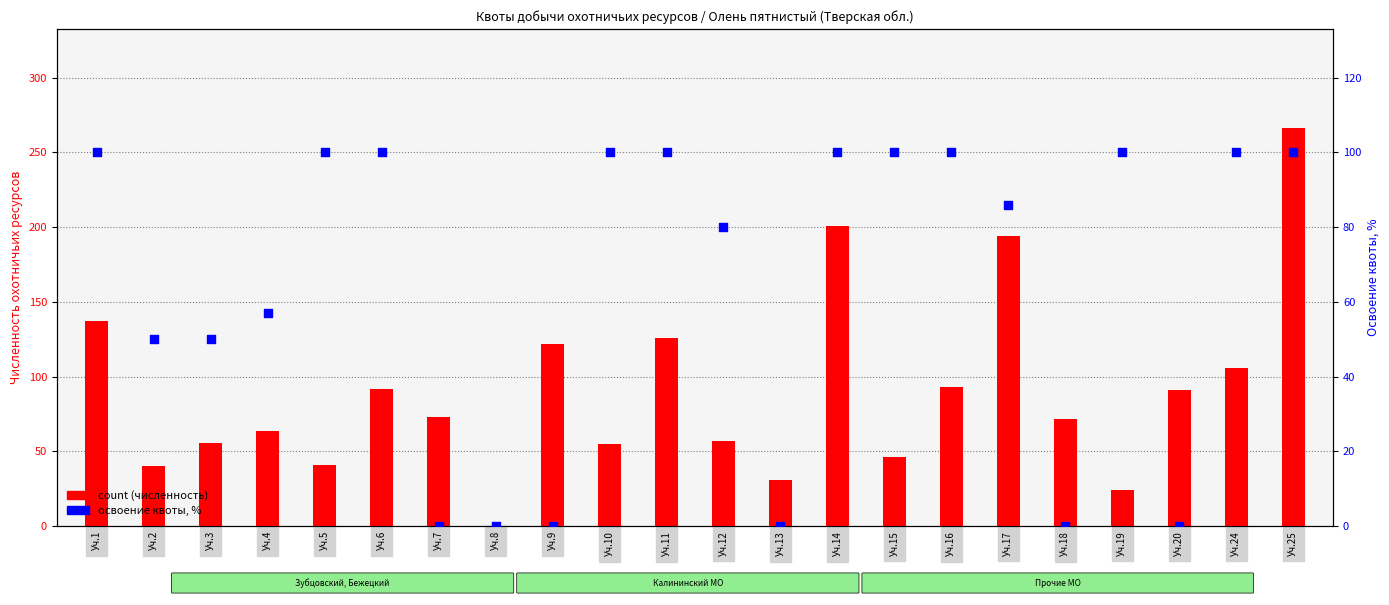

Which series has the largest total across all categories?

count